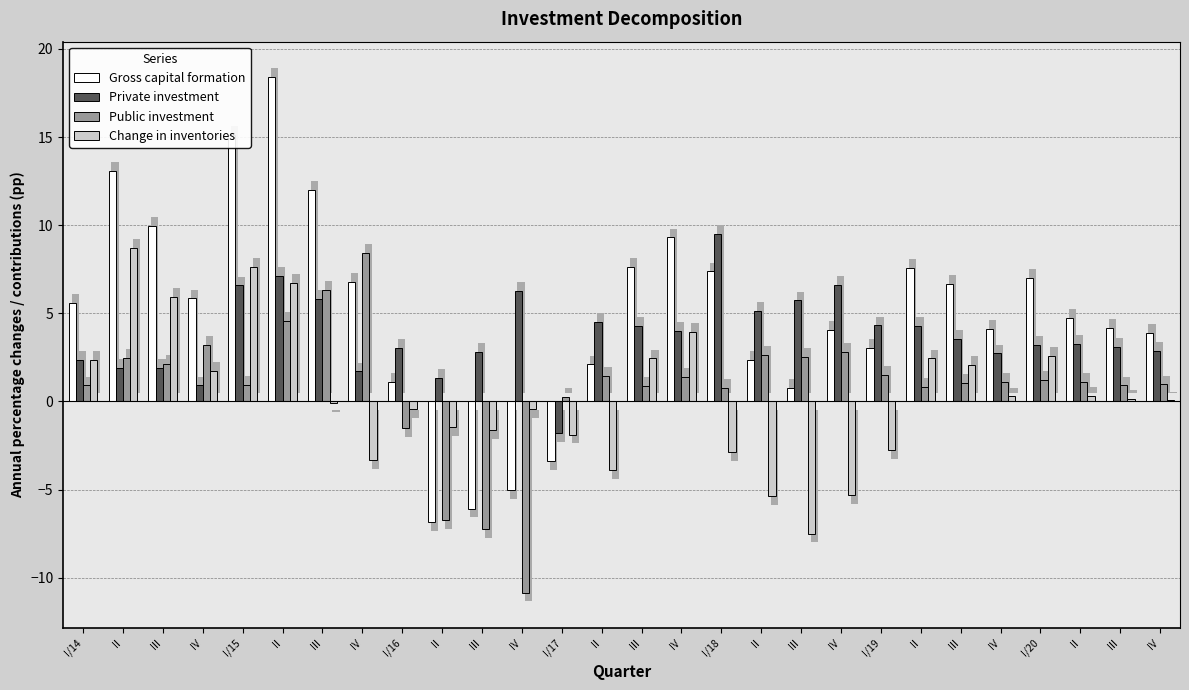

Which category has the lowest value across all series?

IV